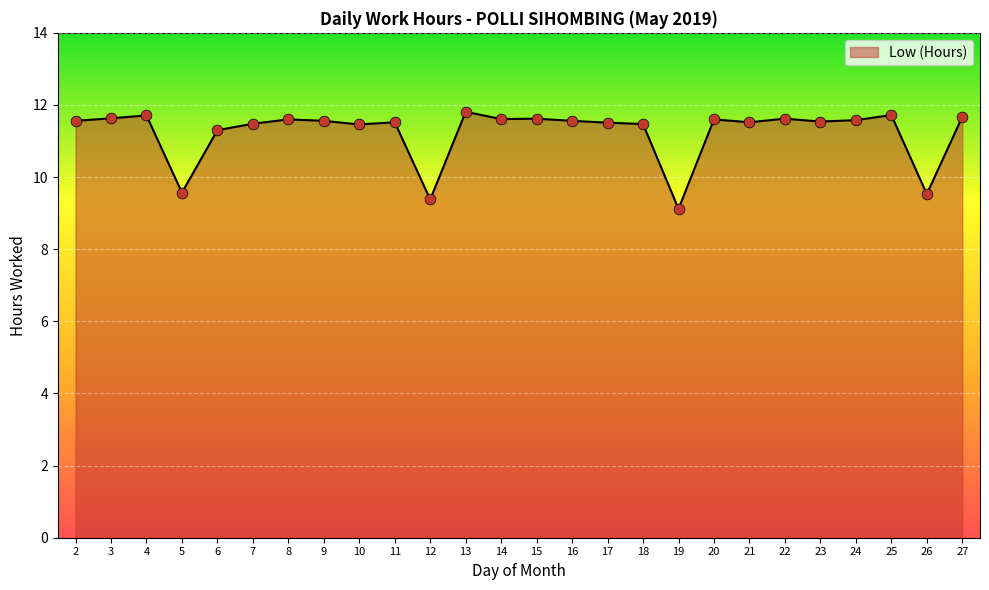

Between 13 and 22, which is larger?

13